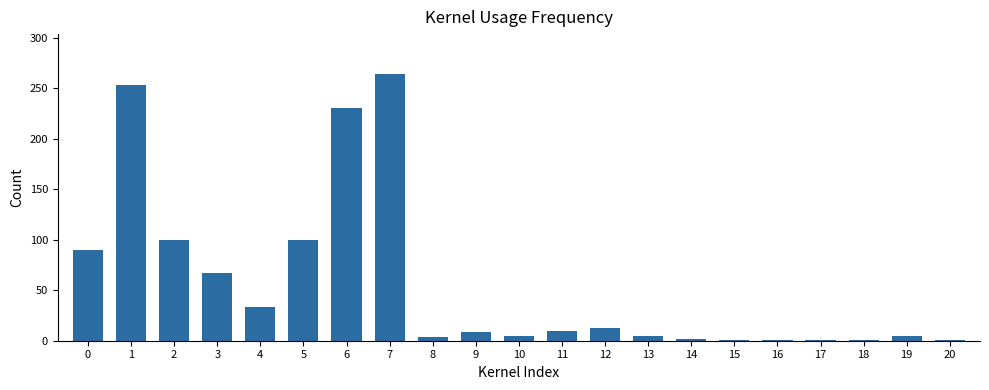

What is the value of the 6th bar from the left?

100